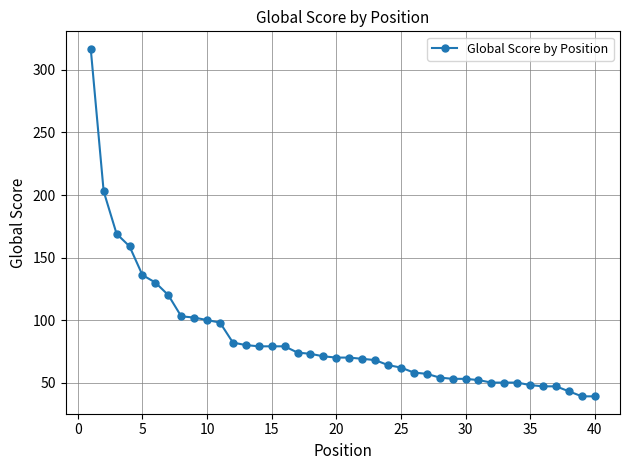

What is the difference between the maximum and minimum values?

278